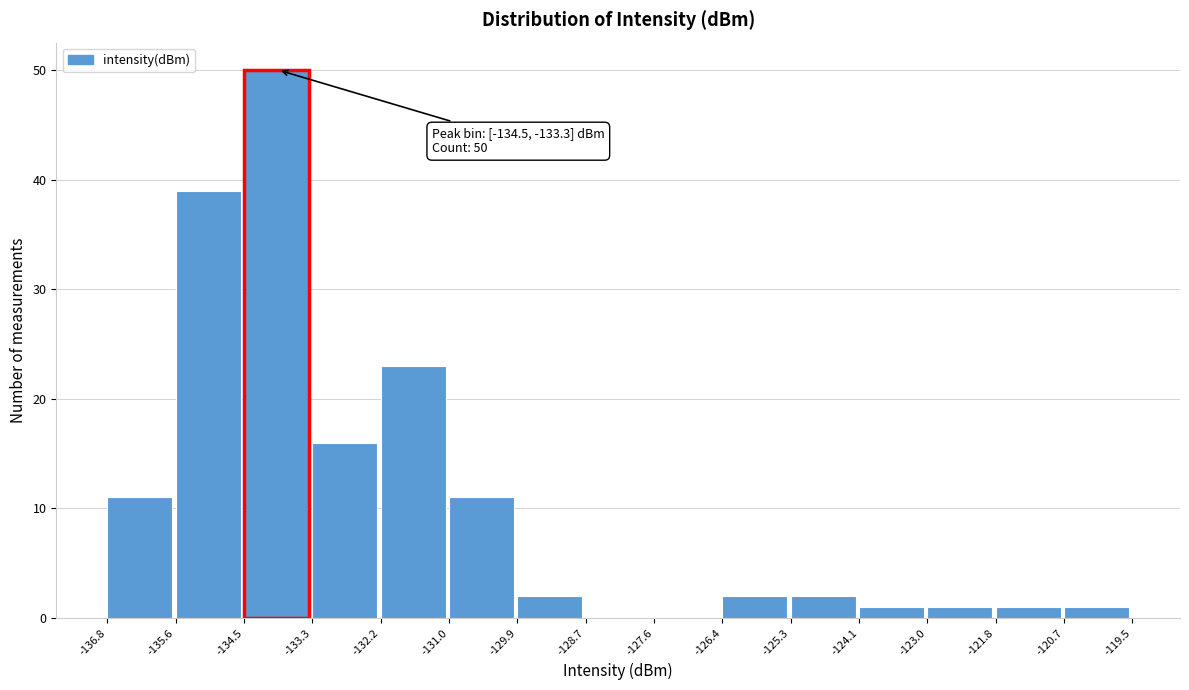

Over which range of the x-axis is the bar tallest?

-134.5 to -133.3